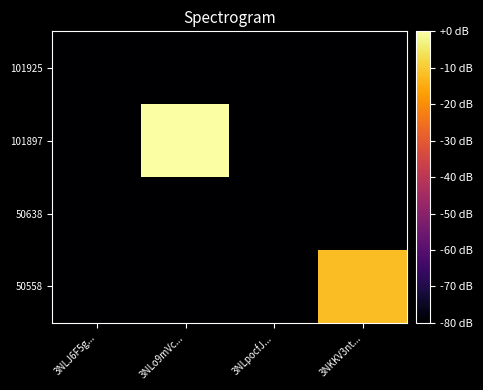

Count the number of categories in the chart.

4